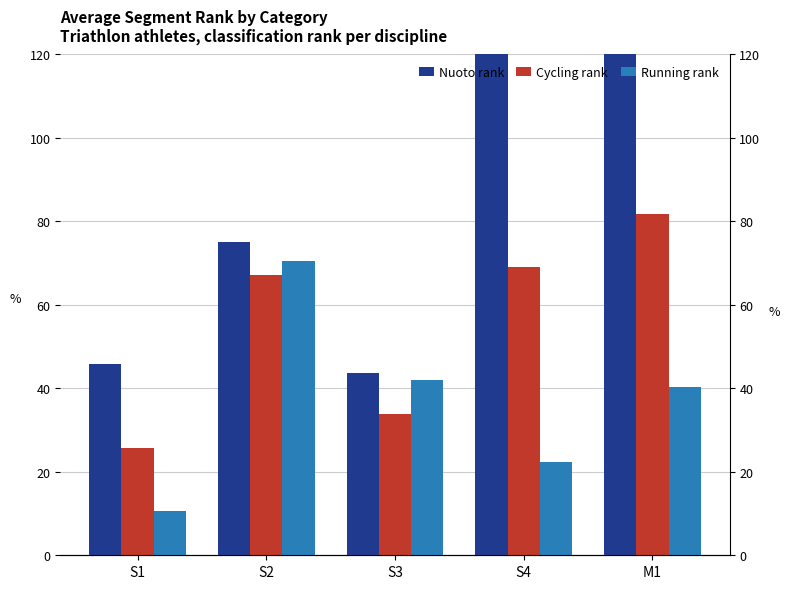

What position from the left is M1?

5